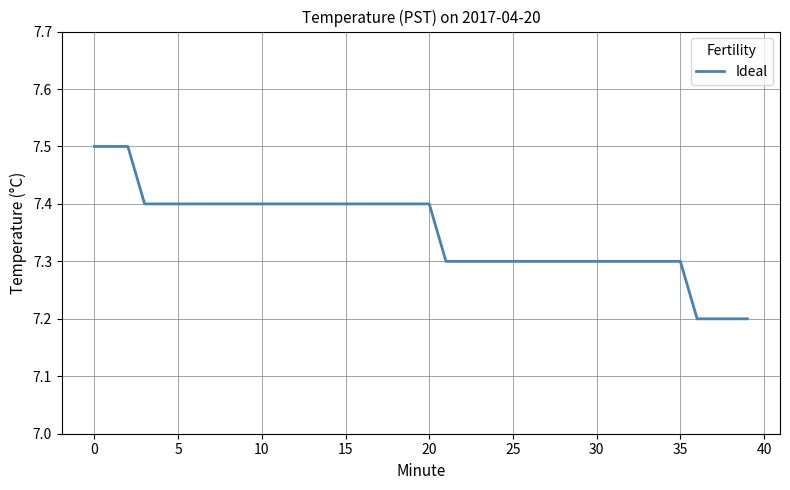

Is this an area chart (filled region under the line)?

No